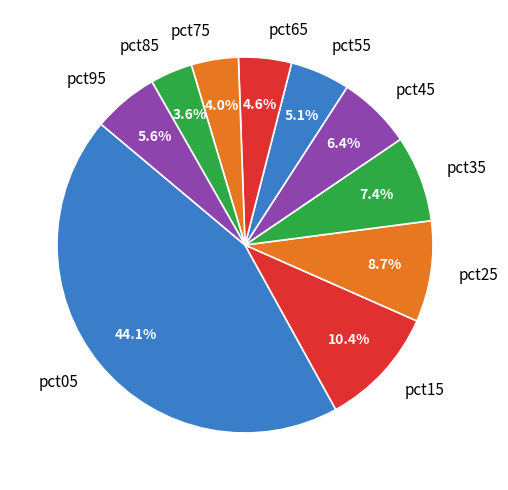

Is pct55 the majority of the pie?

No